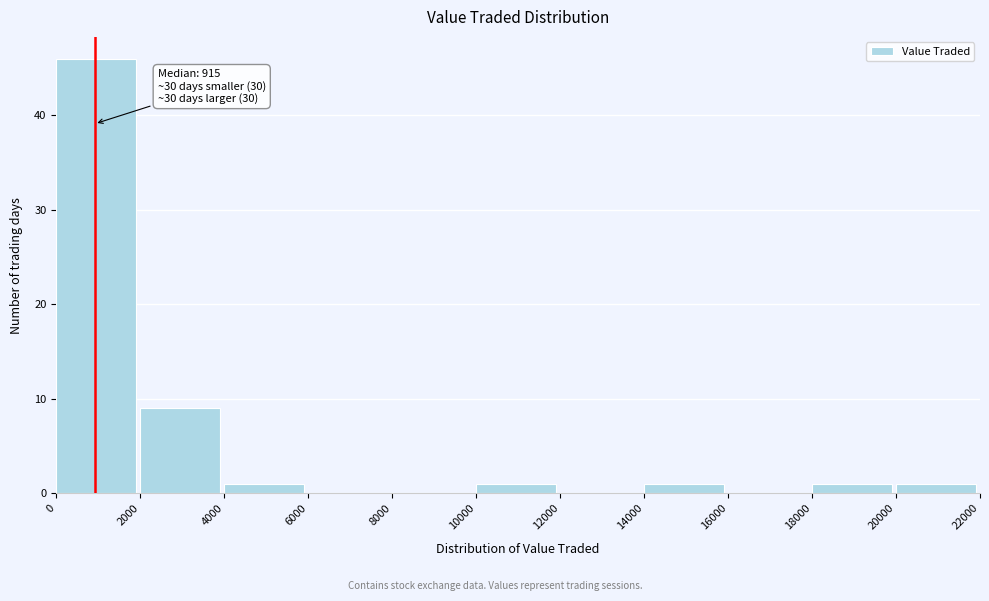

Over which range of the x-axis is the bar tallest?

0 to 2000